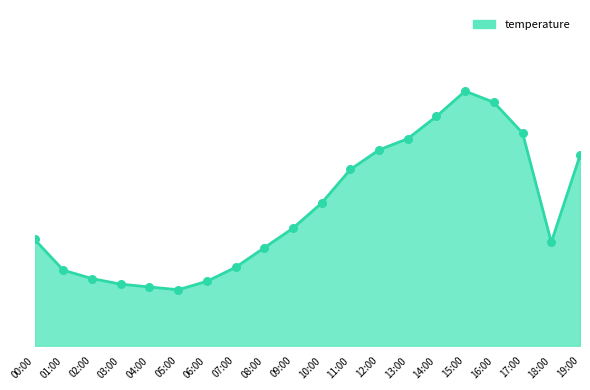

What is the ratio of the value at 12:00 to the value at 16:00?

0.8